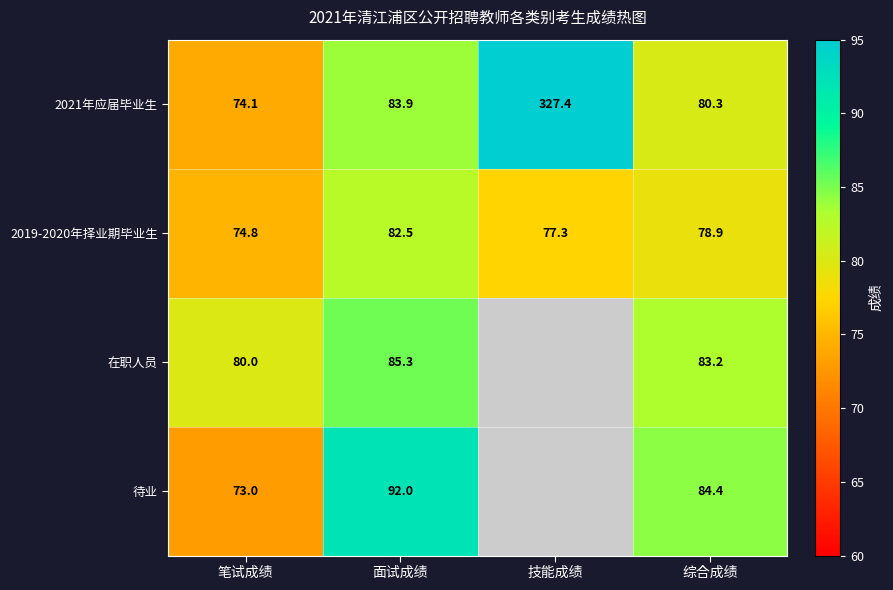

What is the sum of all 2019-2020年择业期毕业生 values?

313.5